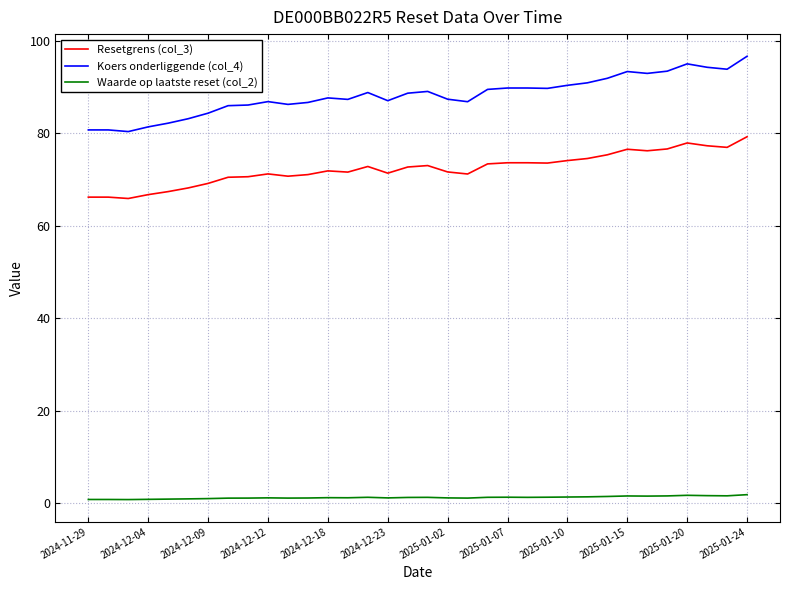

True or false: Resetgrens (col_3) and Koers onderliggende (col_4) cross at least once.

False